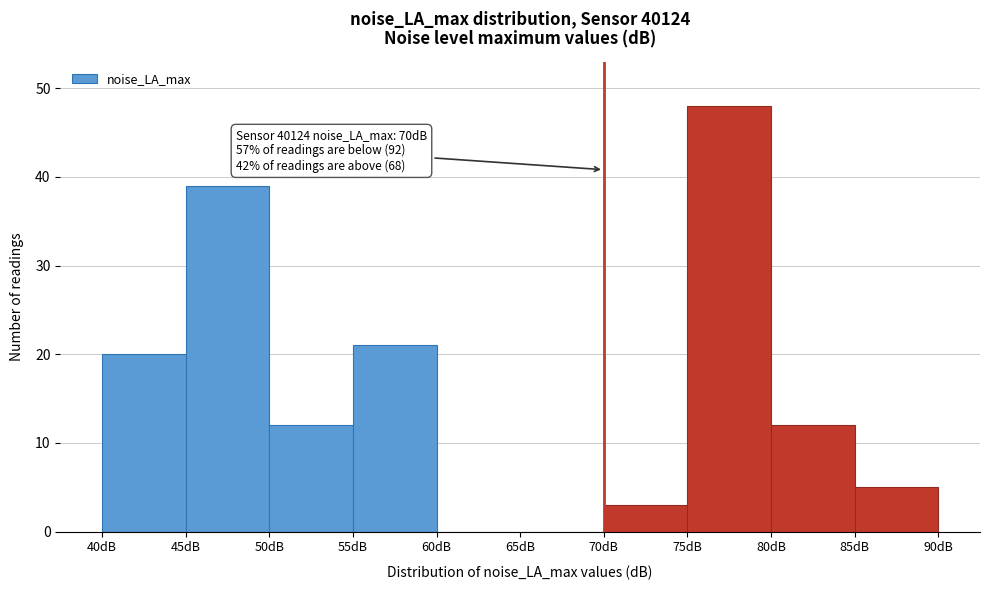

Over which range of the x-axis is the bar tallest?

75 to 80